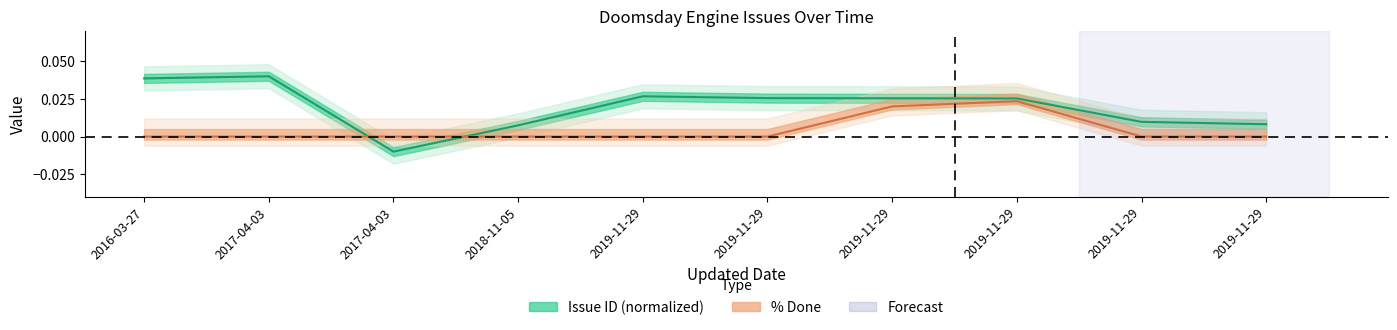

At which category is the sum across all series the highest?

2019-11-29